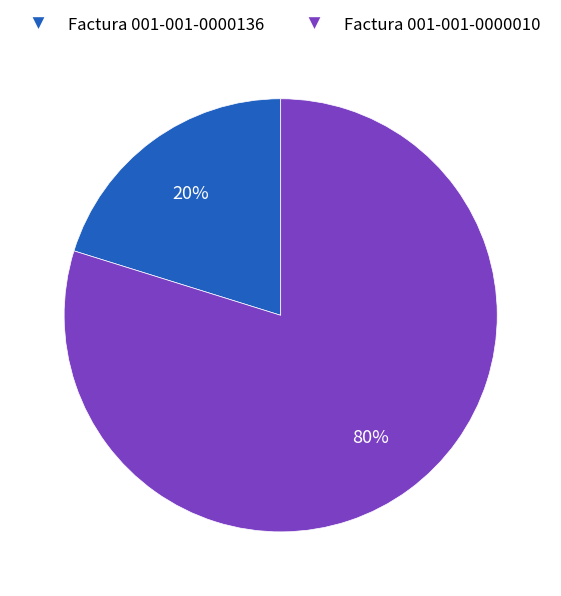

Rank the categories by value from lowest to highest.

Factura 001-001-0000136, Factura 001-001-0000010